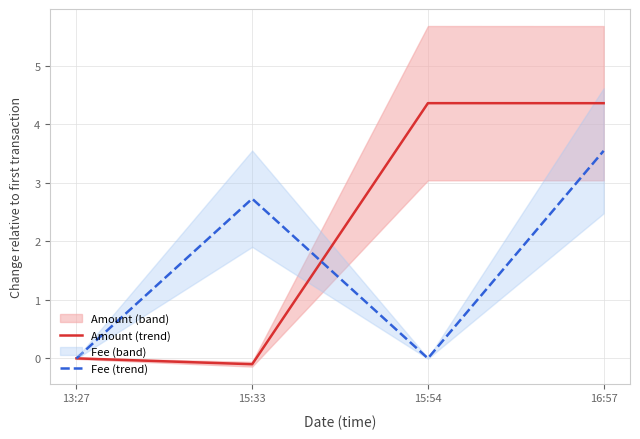

At which category does Fee (trend) reach its first local peak?

15:33